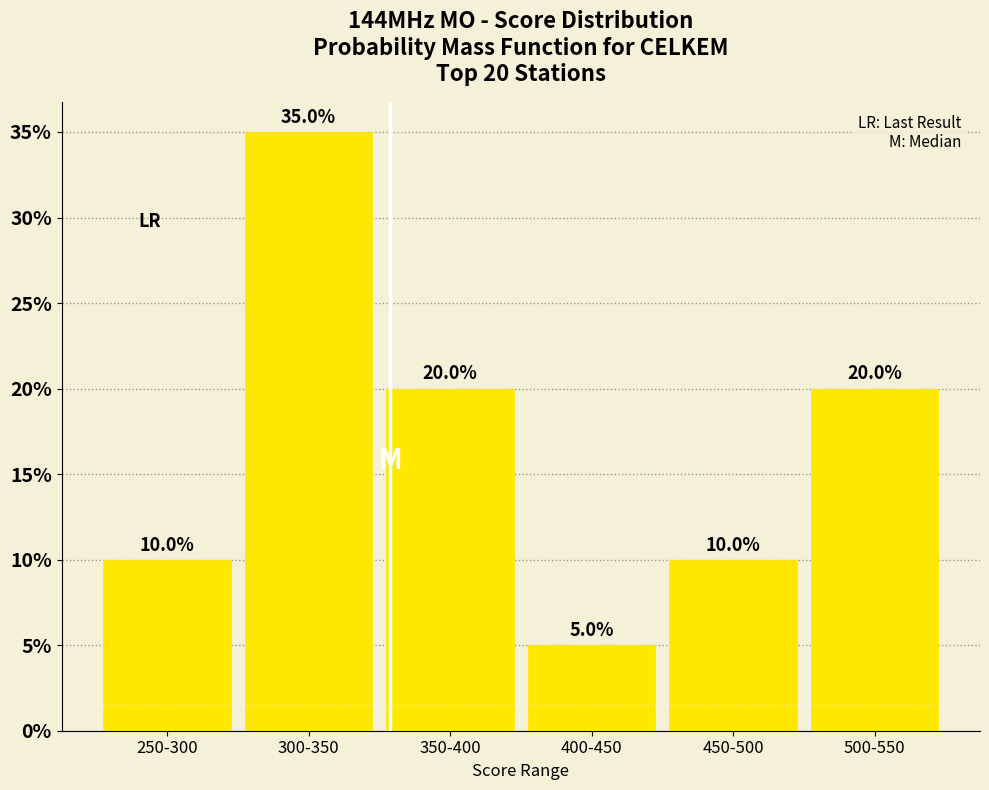

Reading right to left, transcribe all the data shown in this chart.

500-550=20	450-500=10	400-450=5	350-400=20	300-350=35	250-300=10